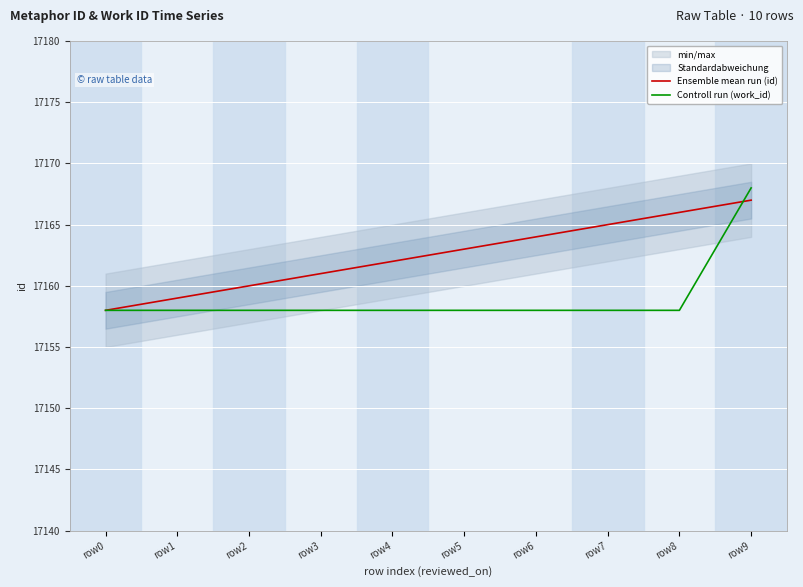

At which label is Ensemble mean run (id) closest to 17162?

row4